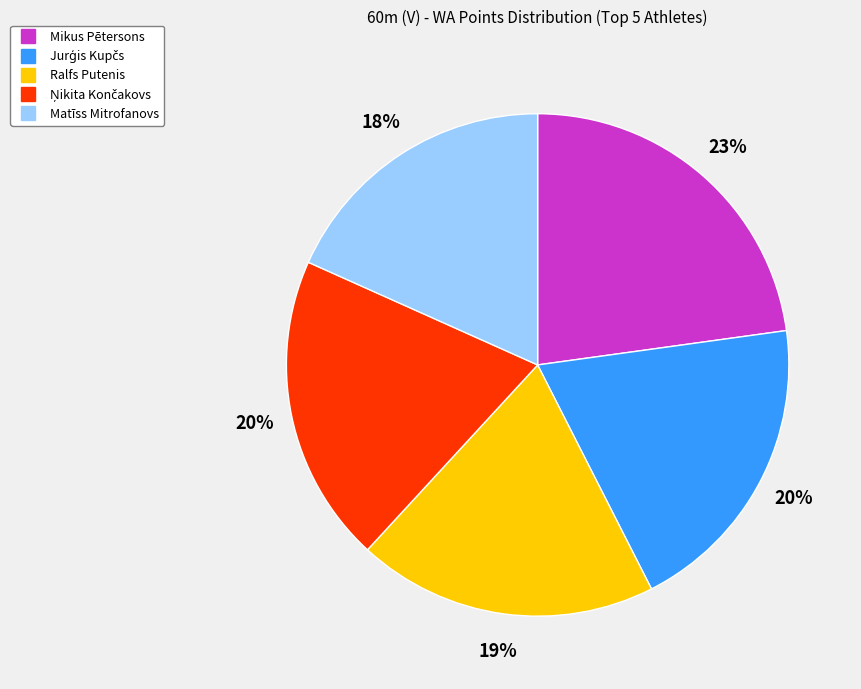

Which slice is the largest?

Mikus Pētersons